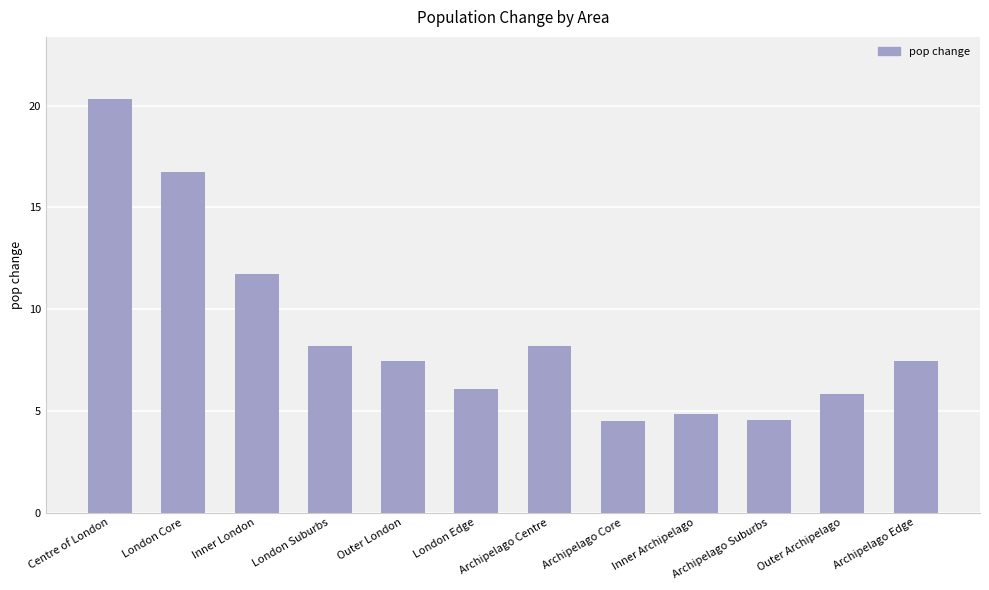

What position from the left is Outer Archipelago?

11